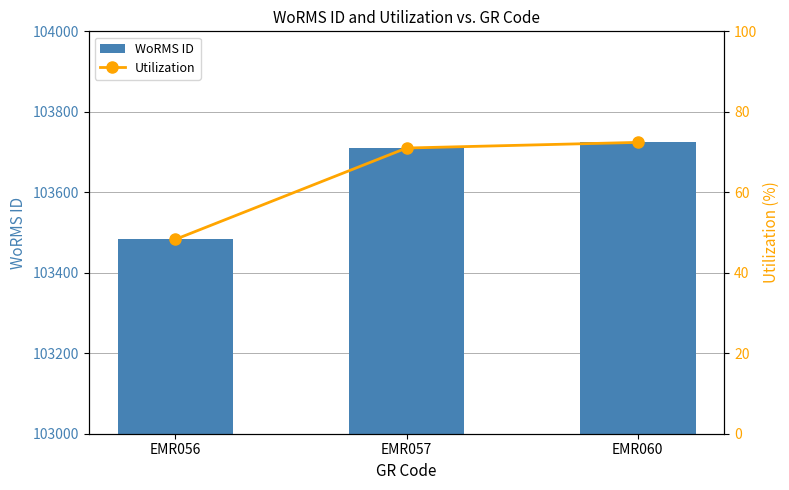

Reading left to right, what are all the values shown in this chart?

WoRMS ID: 103483.0	103710.0	103724.0
Utilization: 48.3	71.0	72.4